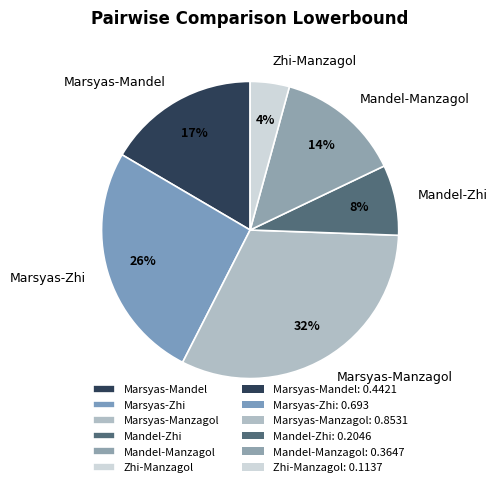

Which has a higher value, Zhi-Manzagol or Marsyas-Mandel?

Marsyas-Mandel